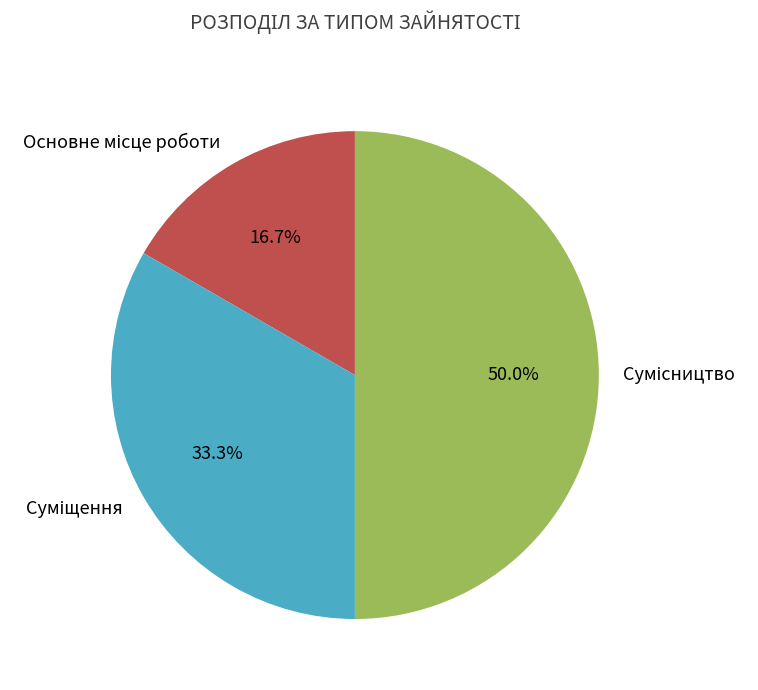

Is Основне місце роботи the majority of the pie?

No